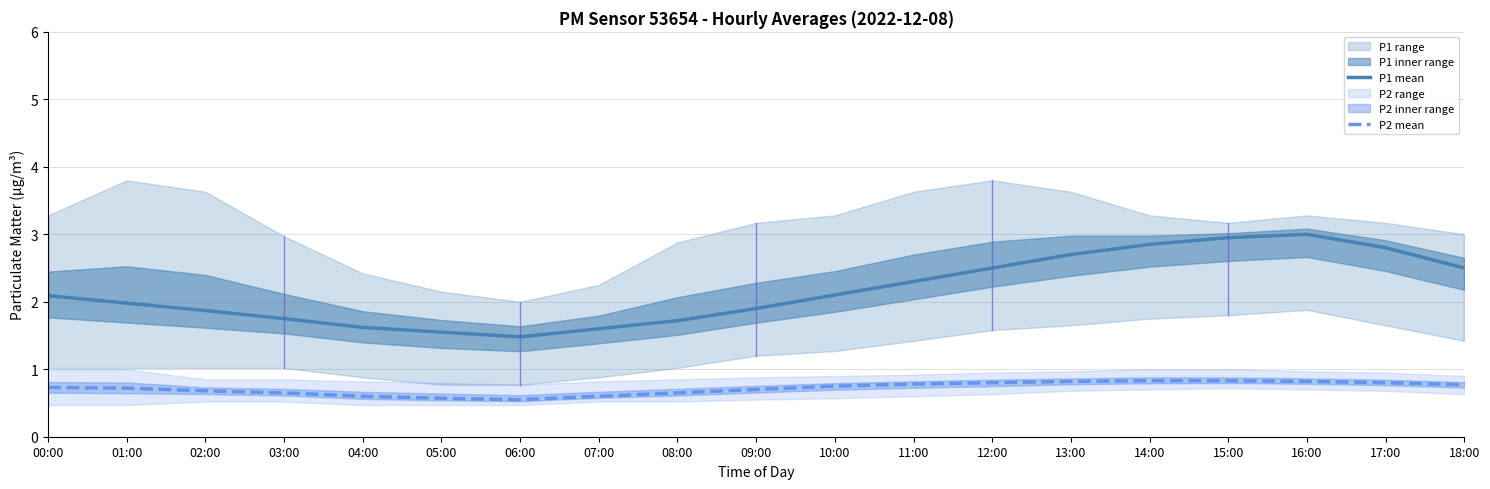

At which category does the chart reach its peak across all series?

16:00